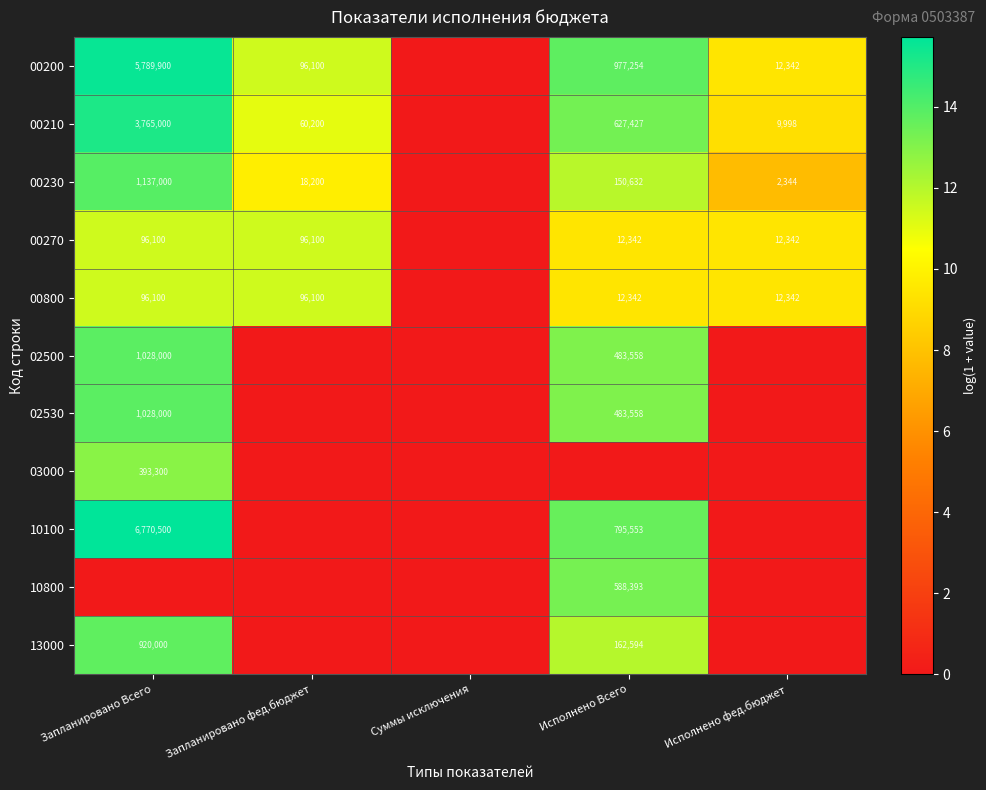

The 10800 series shows 7.0 at Исполнено Всего. True or false?

False